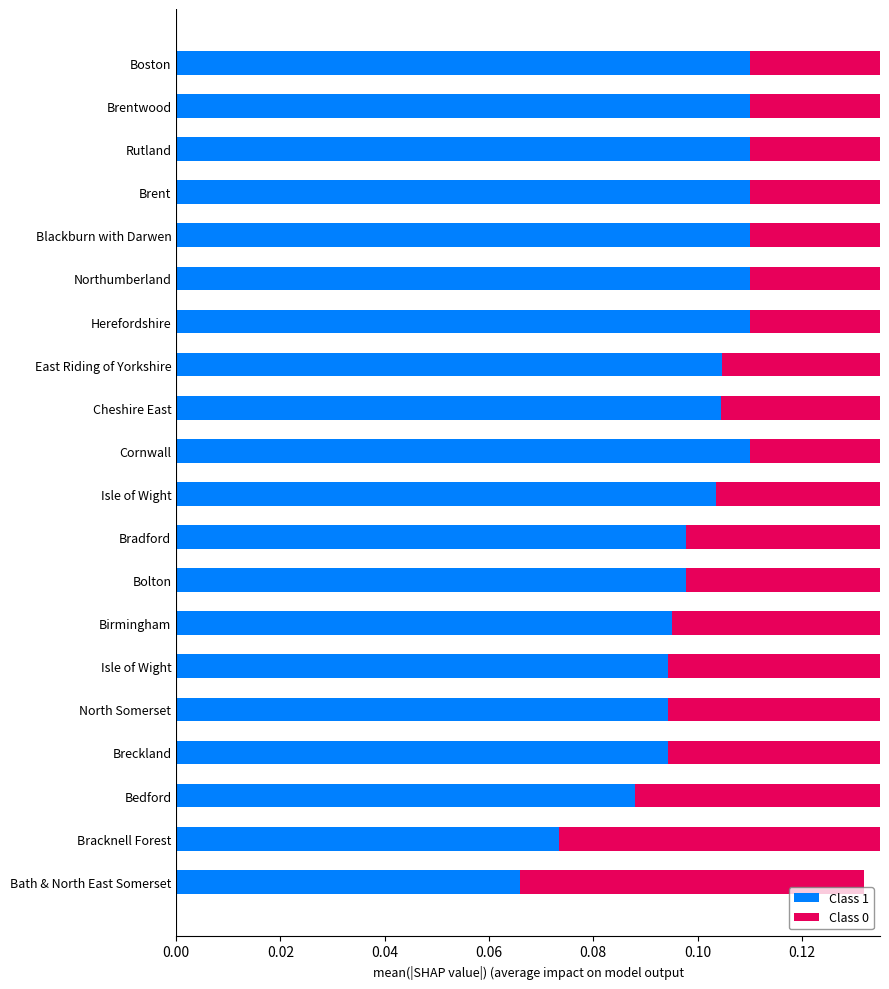

Are the bars horizontal?

Yes